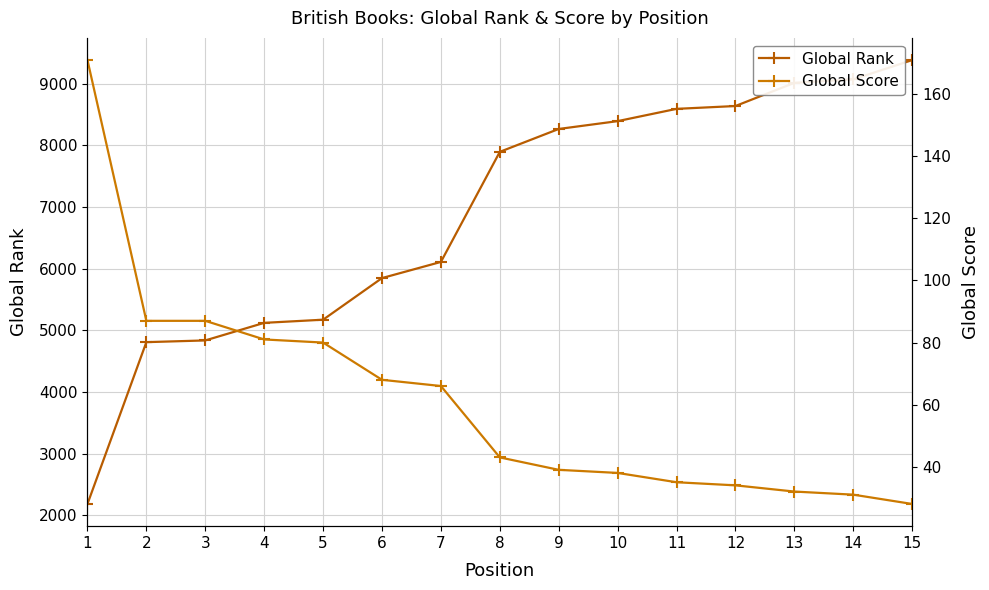

Read the Global Score value at 13, to the nearest 50.

50